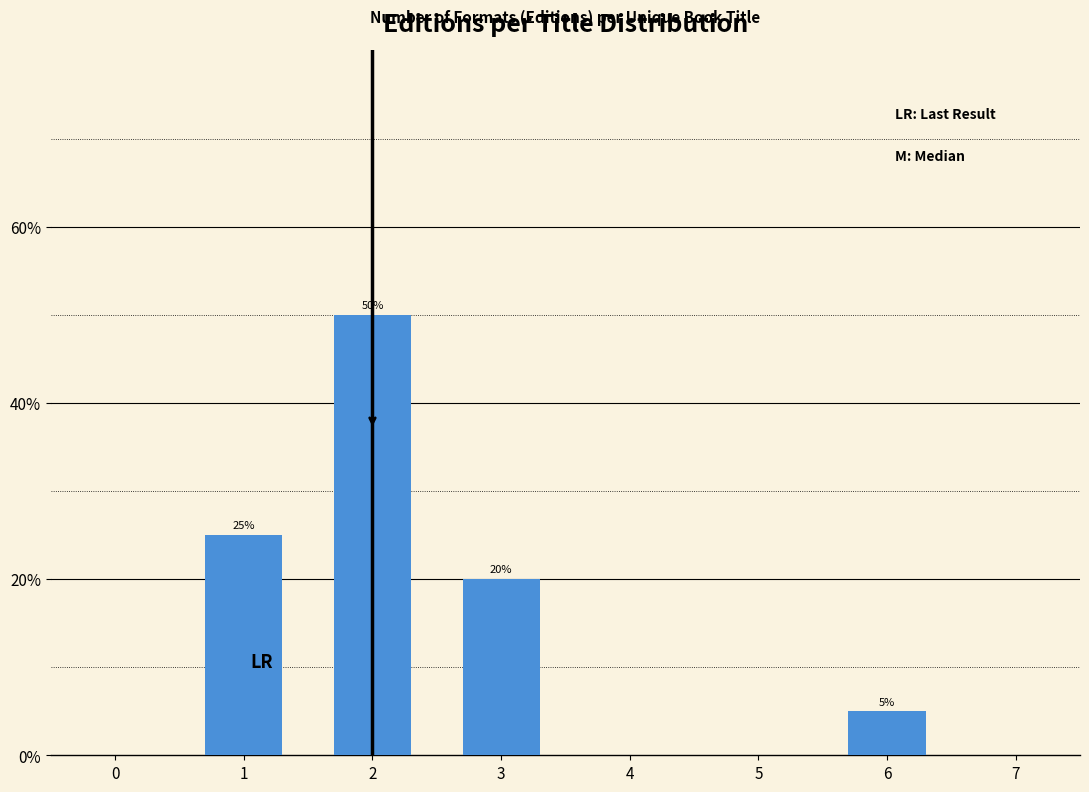

Reading left to right, extract all data points from this chart.

1=25	2=50	3=20	6=5